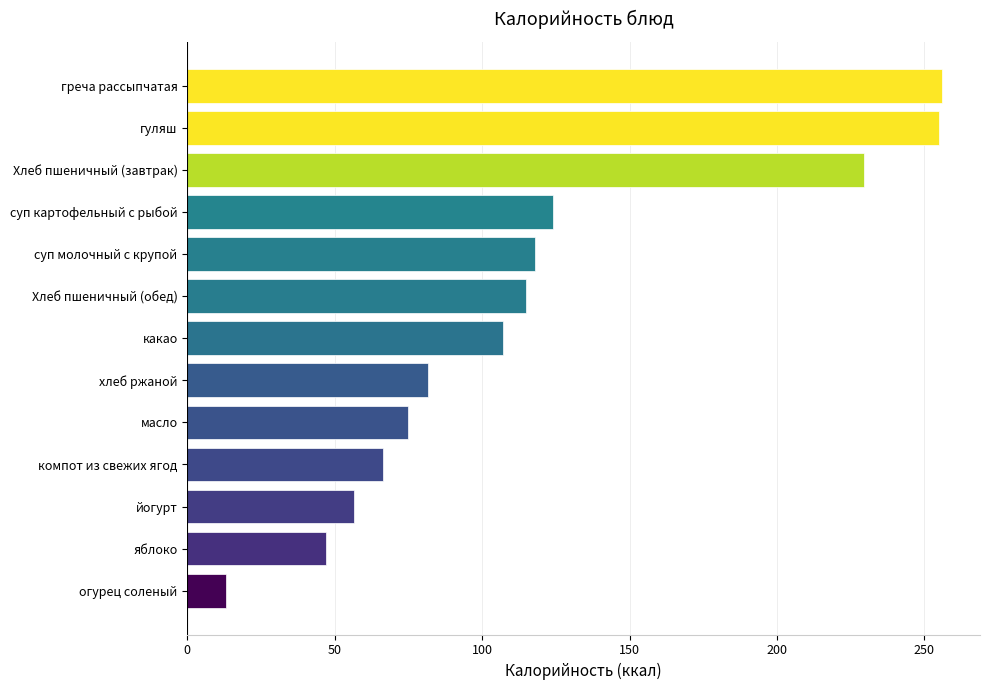

Which has a higher value, хлеб ржаной or огурец соленый?

хлеб ржаной